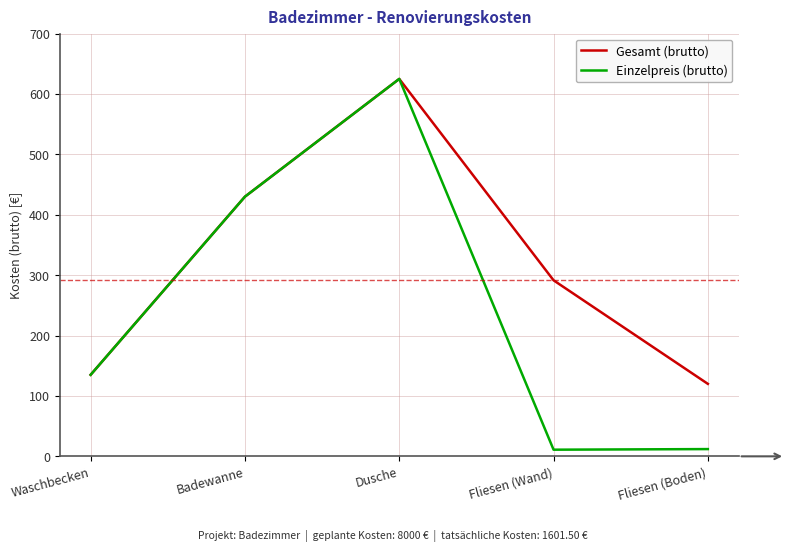

Between Dusche and Fliesen (Boden), which series saw the biggest shift?

Einzelpreis (brutto)